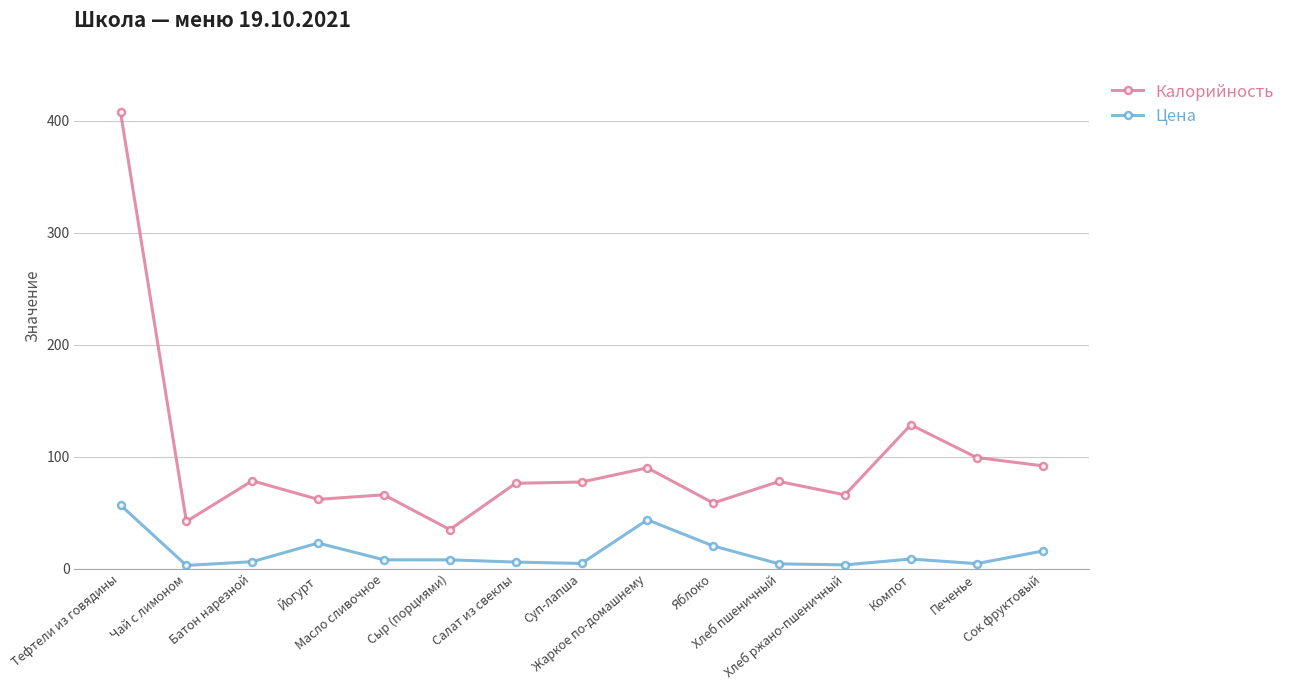

What is the sum of all Калорийность values?

1458.5